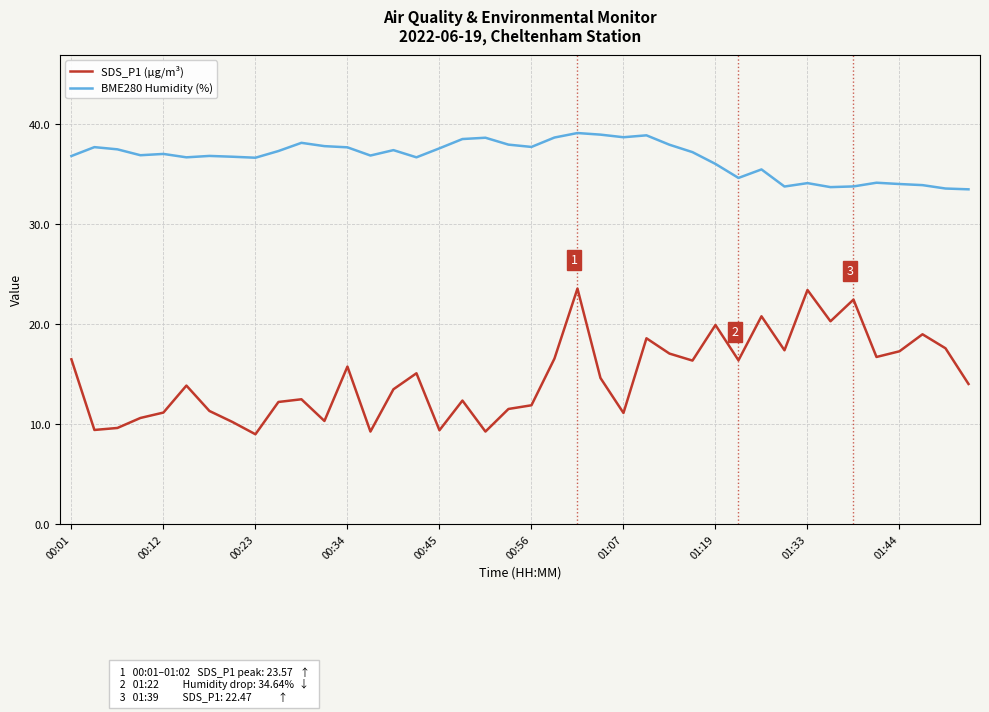

True or false: SDS_P1 (µg/m³) and BME280 Humidity (%) intersect in this chart.

False